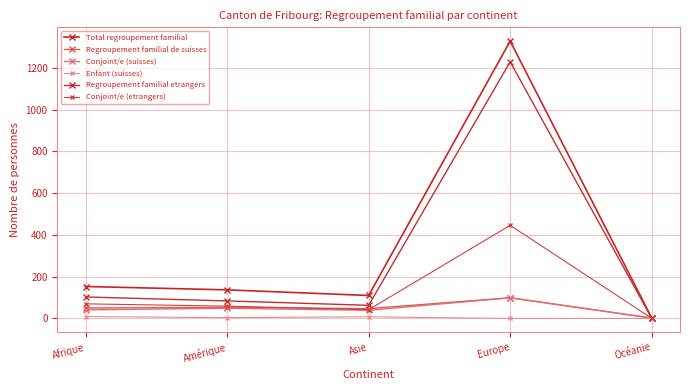

Is this an area chart (filled region under the line)?

No